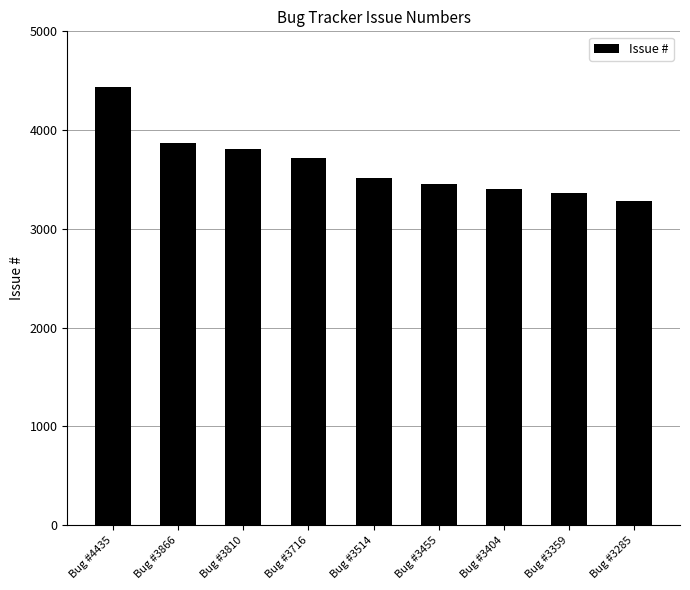

What is the average value?

3649